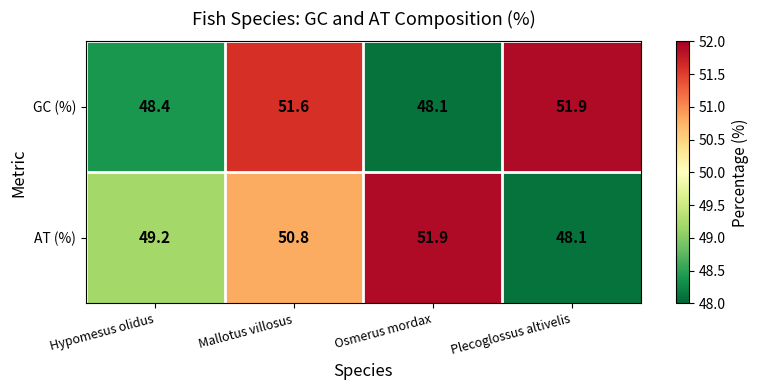

The GC (%) series shows 51.6 at Mallotus villosus. True or false?

True